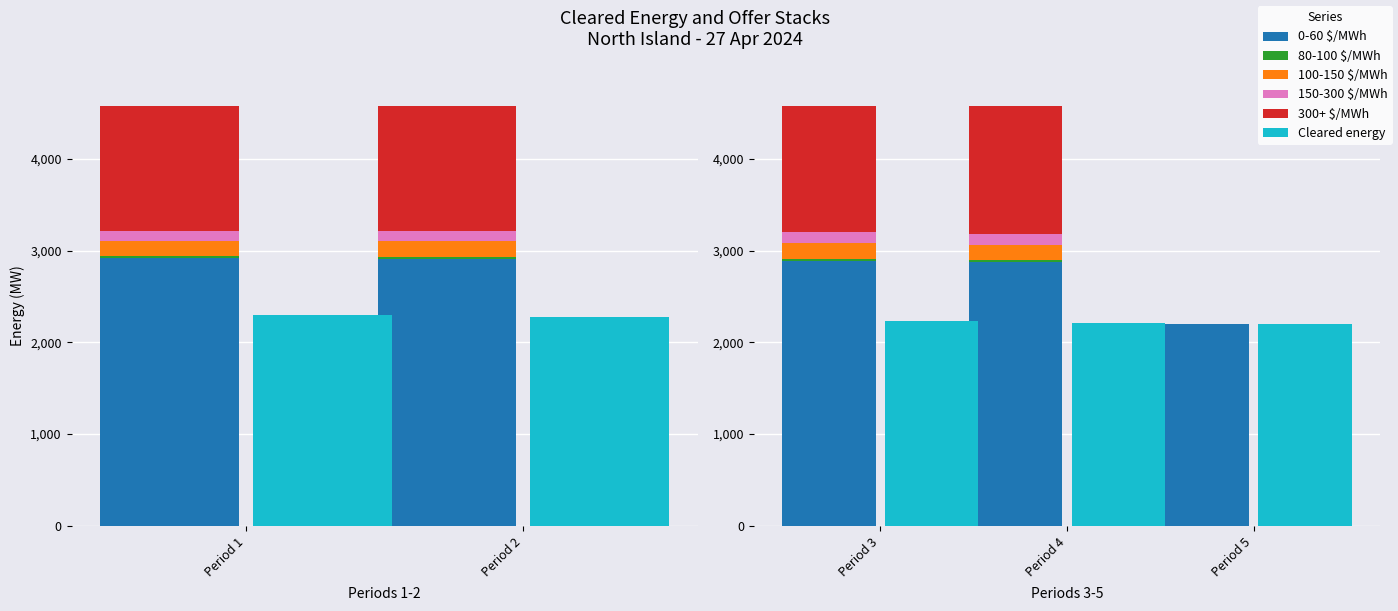

Are the bars horizontal?

No